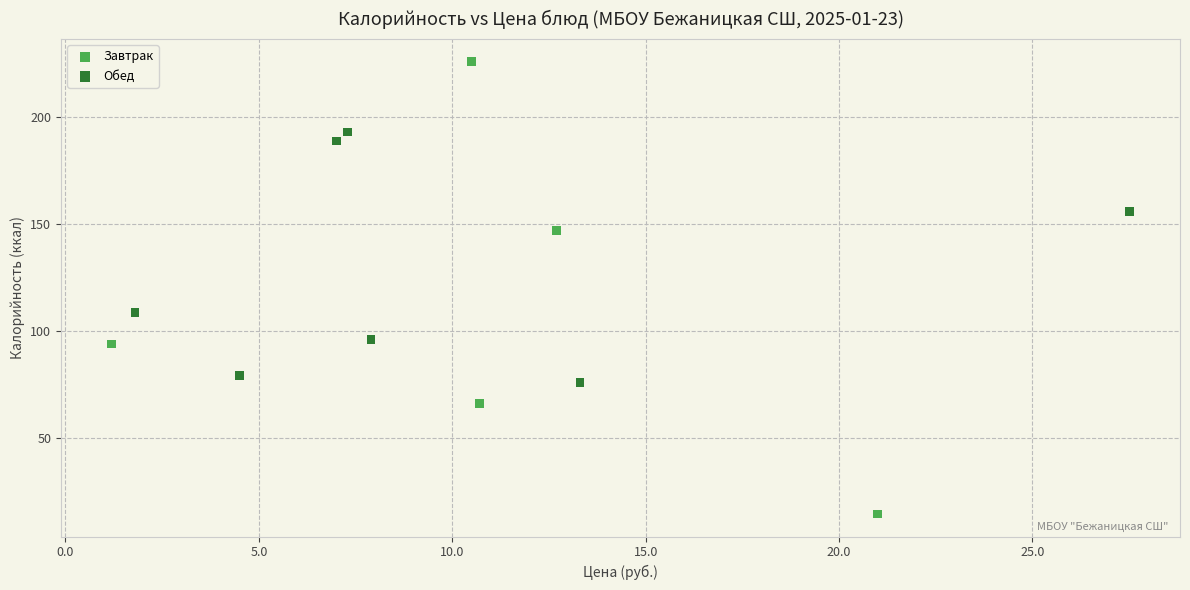

Which series reaches the minimum Y coordinate?

Завтрак